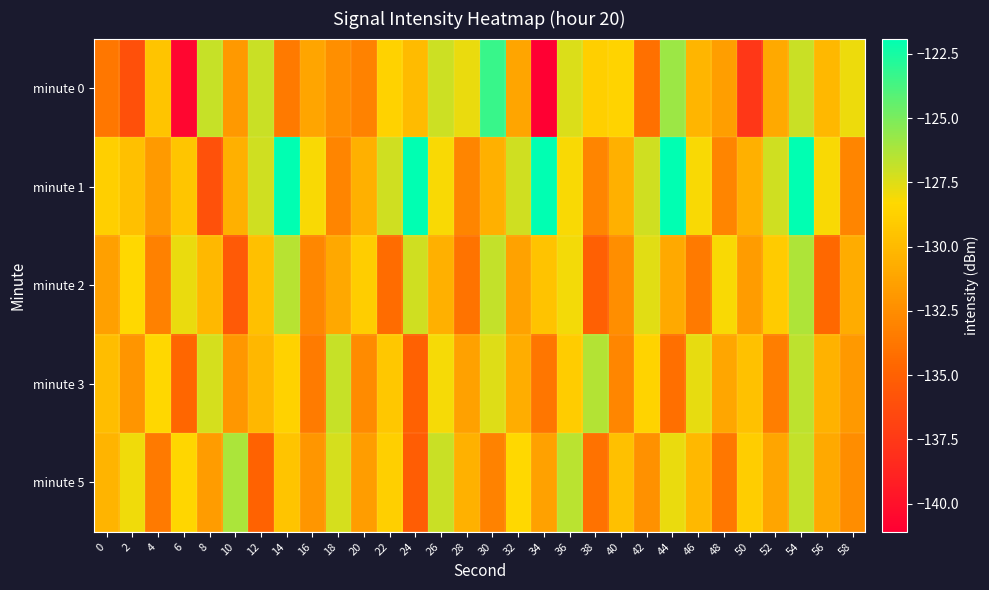

Which series has the largest total across all categories?

minute 1